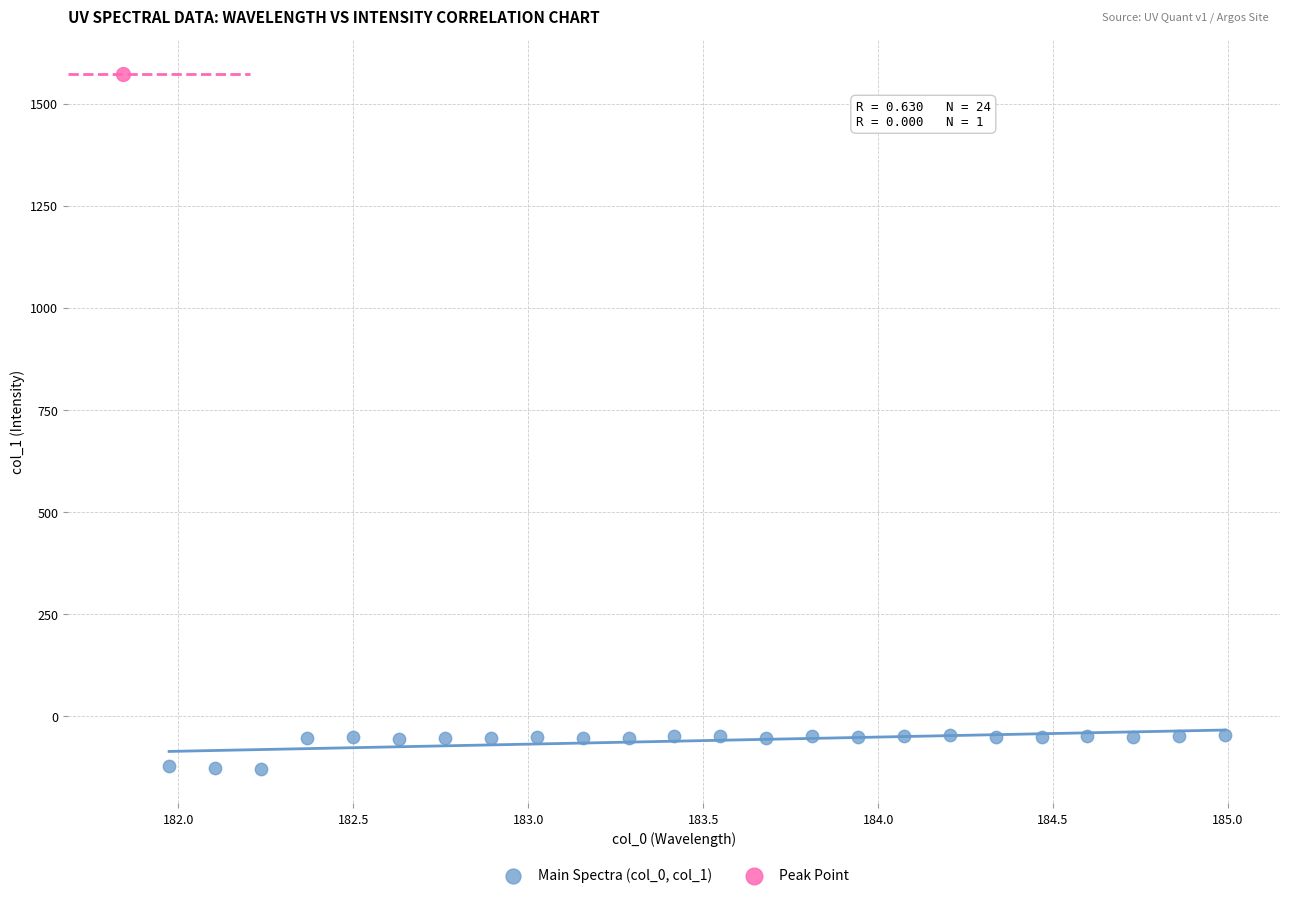

What are all the series names shown in the legend?

Main Spectra (col_0, col_1), Peak Point